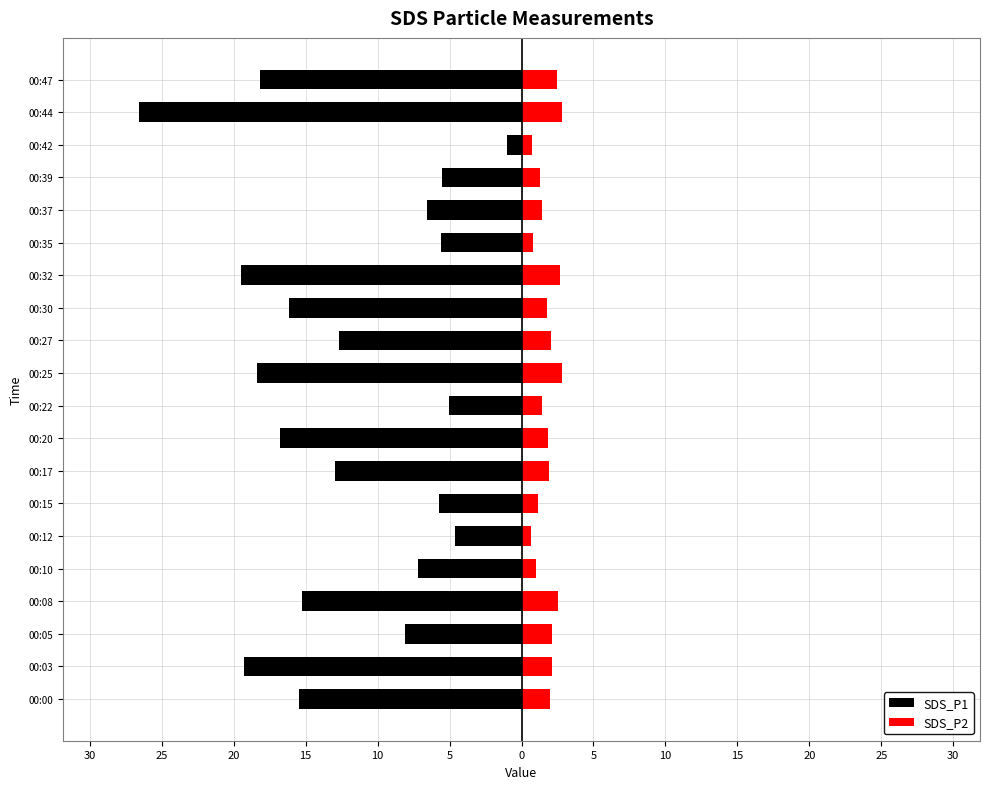

Rank the series at 00:37 from lowest to highest value.

SDS_P1, SDS_P2